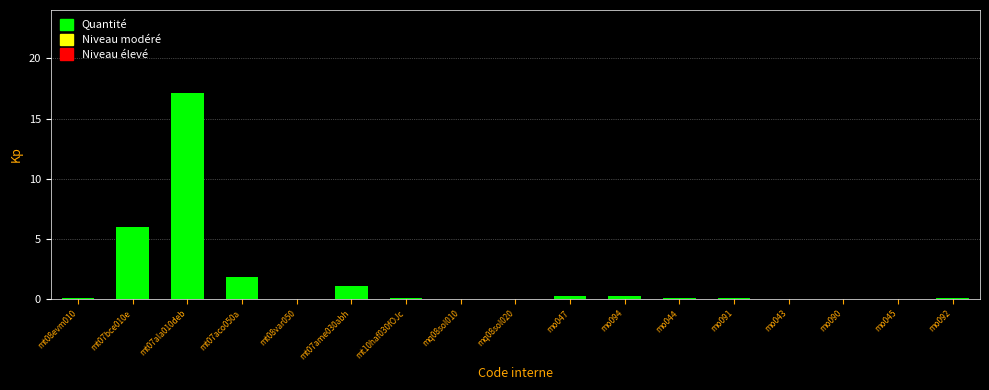

Where is the data nearest to the value 8?

mt07bce010e